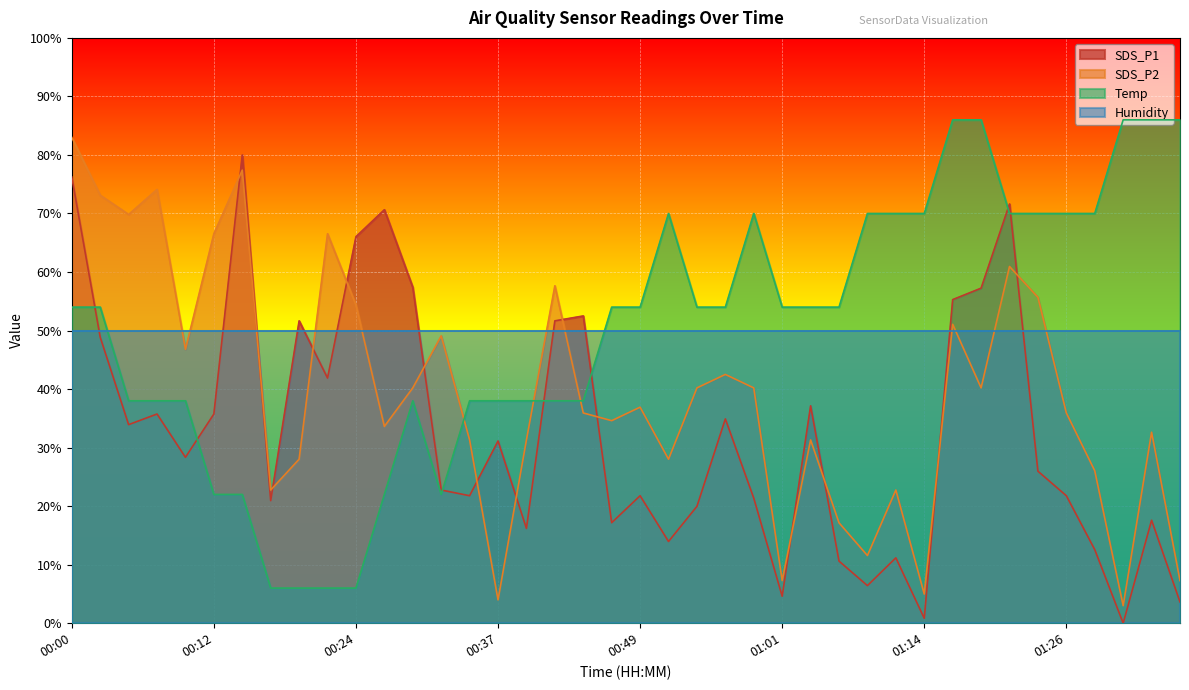

What is the approximate value of Temp at 00:12?

22.0